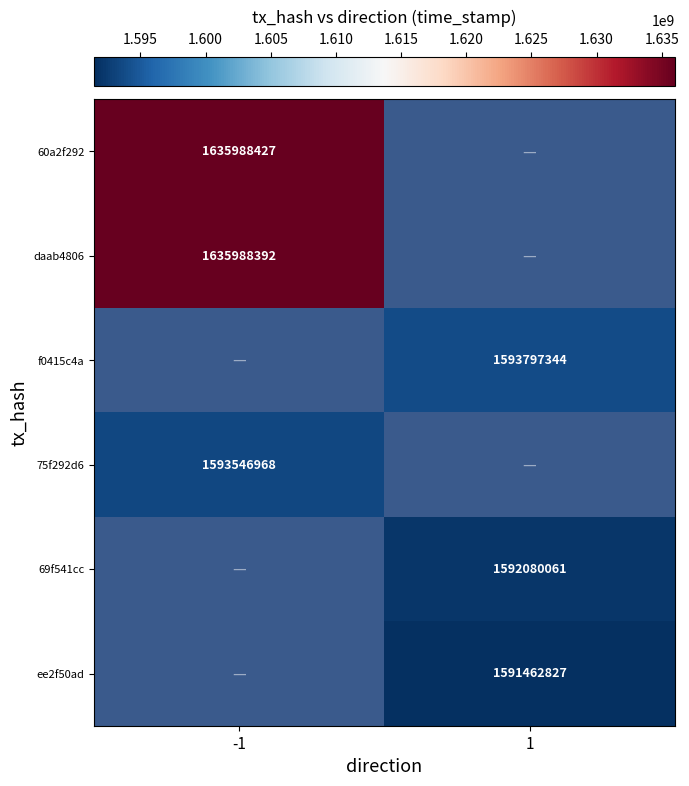

What is the maximum value shown in the chart?

1635988427.0